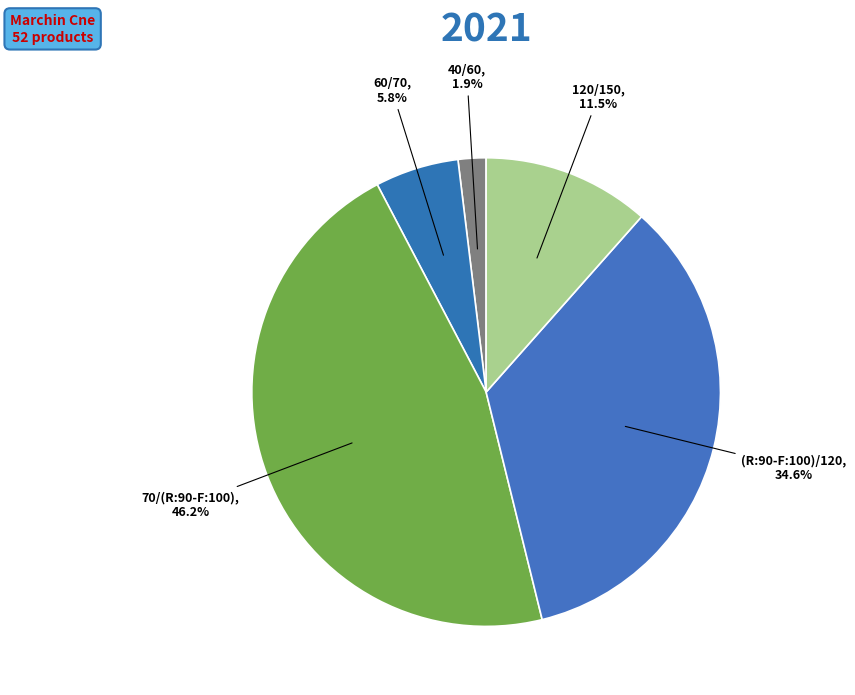

What percentage do 40/60 and 70/(R:90-F:100) together represent?

48.1%